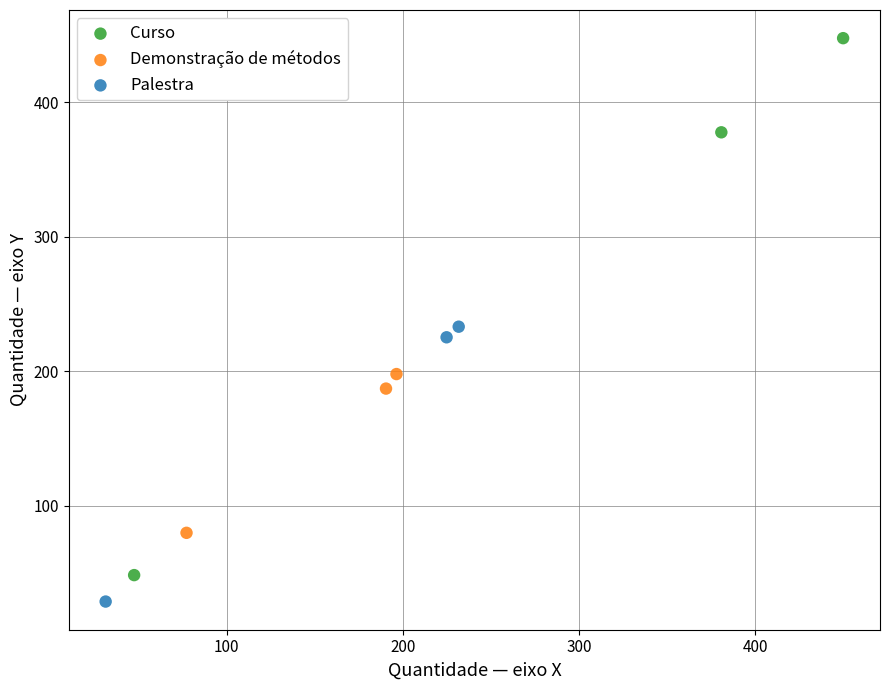

Which series reaches the maximum Y coordinate?

Curso